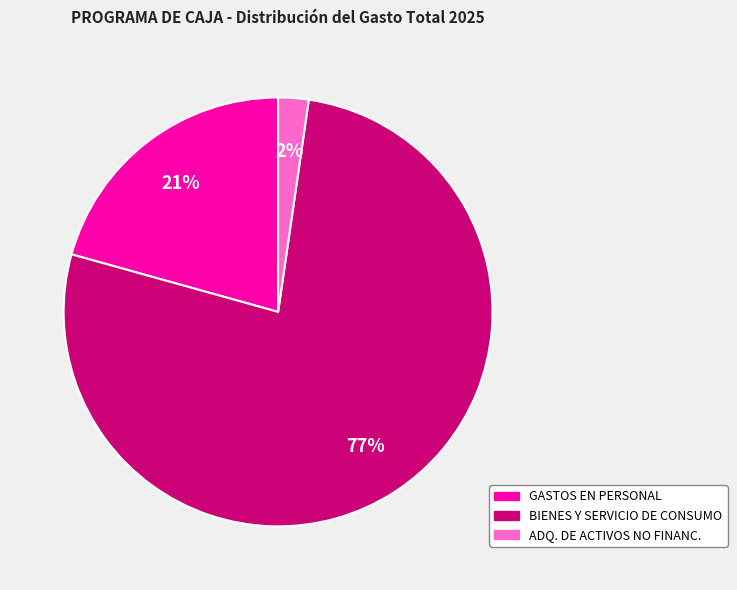

Which has a higher value, BIENES Y SERVICIO DE CONSUMO or GASTOS EN PERSONAL?

BIENES Y SERVICIO DE CONSUMO